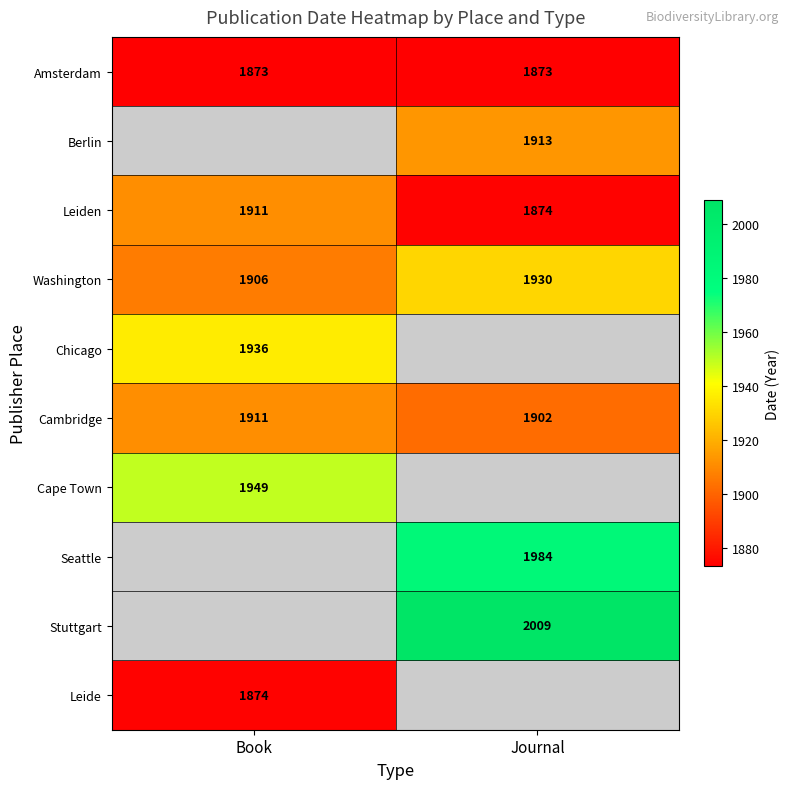

Between Journal and Book, which is larger?

Journal